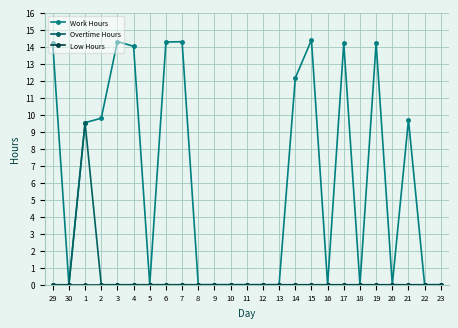

Does the chart display data point markers on the line(s)?

Yes